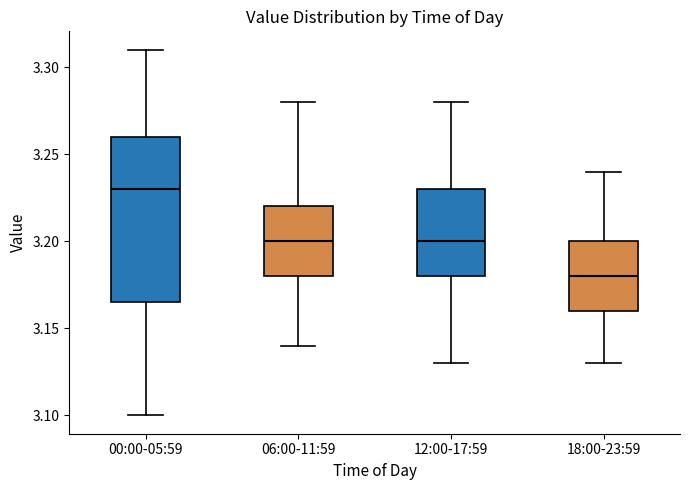

Which box has the highest median line?

00:00-05:59